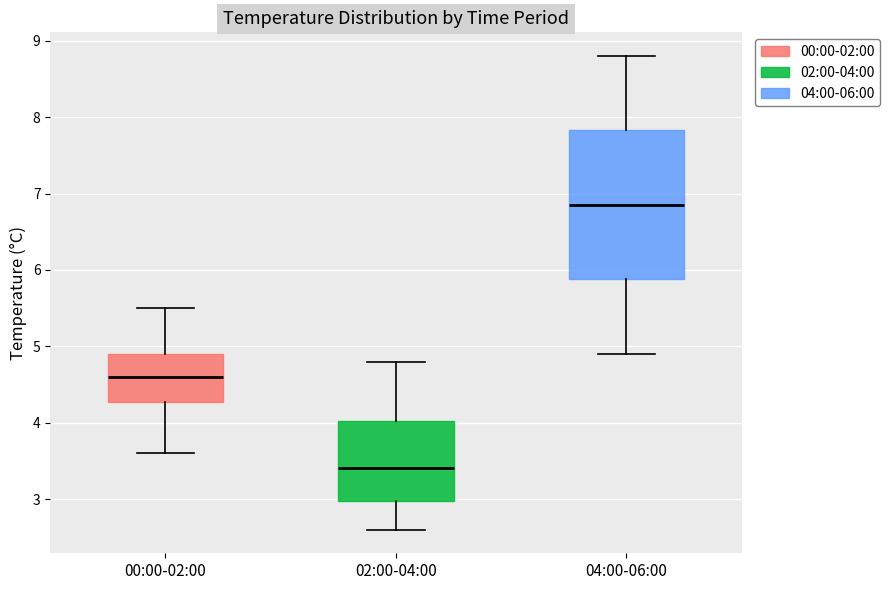

Where does the lower whisker of the box for 04:00-06:00 end on the y-axis? The values are not printed on the chart, so give them approximately, as read against the axis.

4.9